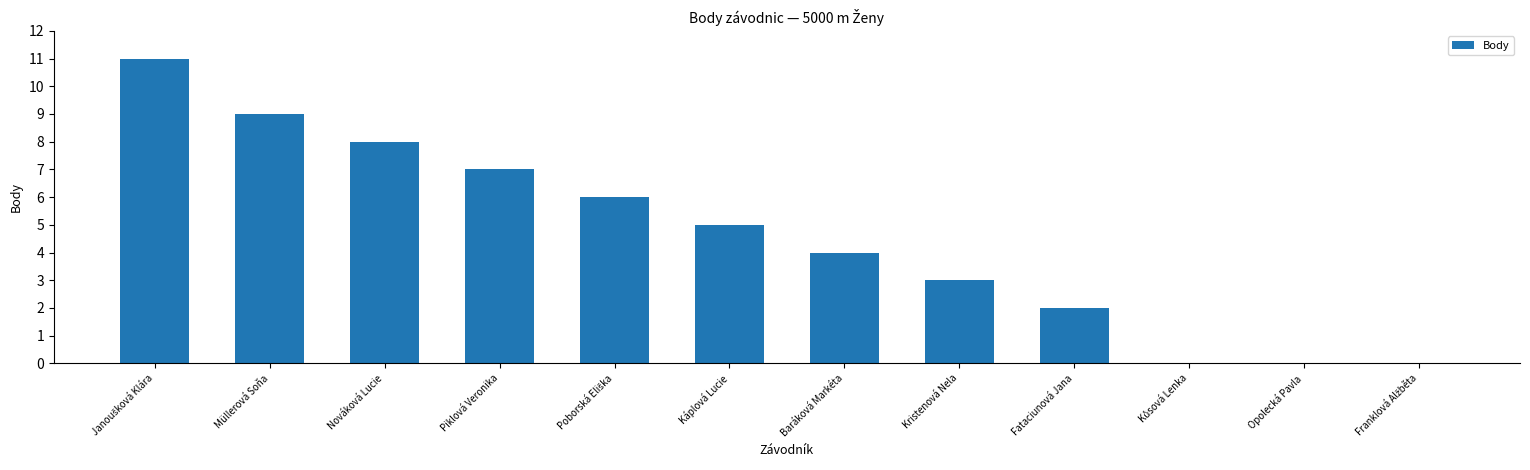

What is the sum of all values?

55